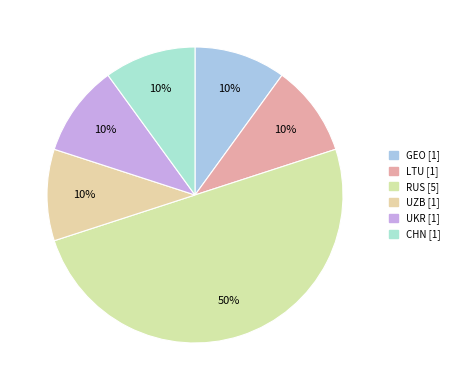

Is the sum of UZB and RUS greater than half?

Yes